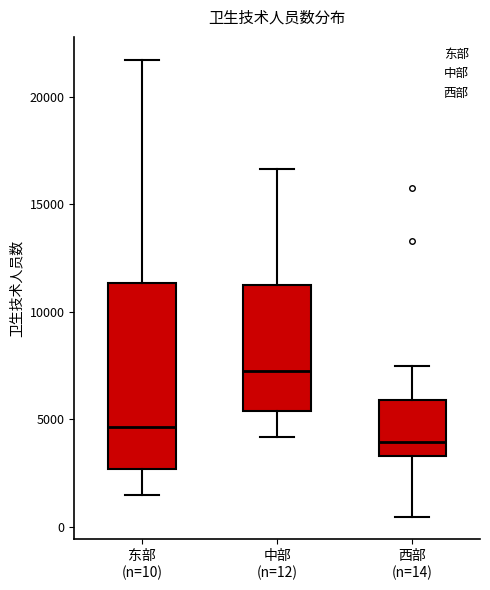

Reading left to right, read every box against the y-axis: the position of its median line, the range the box covers, and the ends of its whiskers. The values are not printed on the chart, so give them approximately, as read against the axis.

东部 (n=10): median 4500, box 2500 to 11500, whiskers 1500 to 21500
中部 (n=12): median 7000, box 5500 to 11000, whiskers 4000 to 16500
西部 (n=14): median 4000, box 3500 to 6000, whiskers 500 to 7500